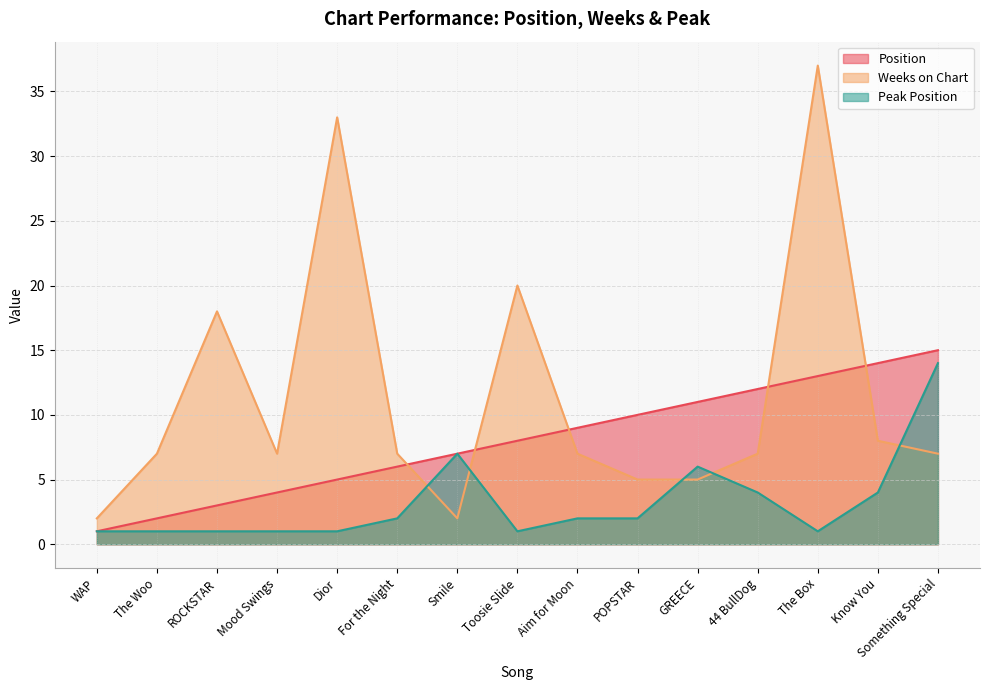

Reading left to right, transcribe all the data shown in this chart.

Position: 1	2	3	4	5	6	7	8	9	10	11	12	13	14	15
Weeks on Chart: 2	7	18	7	33	7	2	20	7	5	5	7	37	8	7
Peak Position: 1	1	1	1	1	2	7	1	2	2	6	4	1	4	14